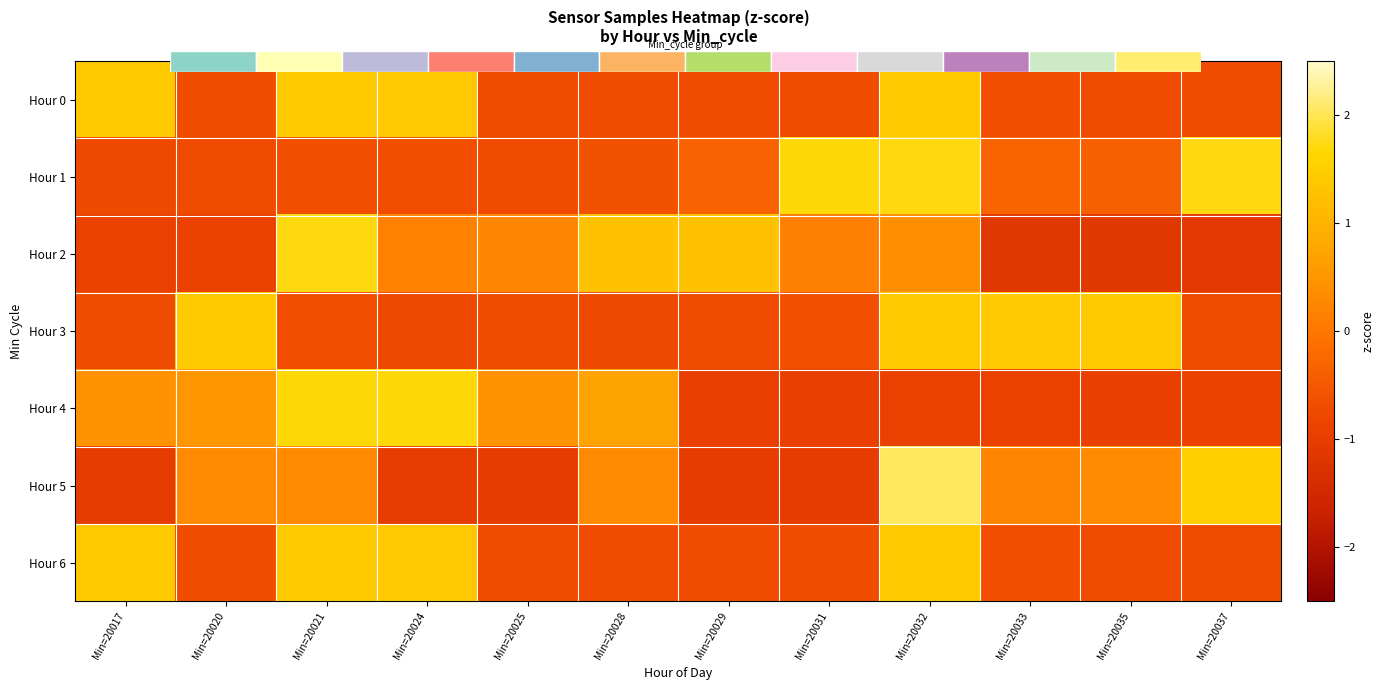

What is the difference between the second highest and second lowest values in the Hour 1 series?

2.5